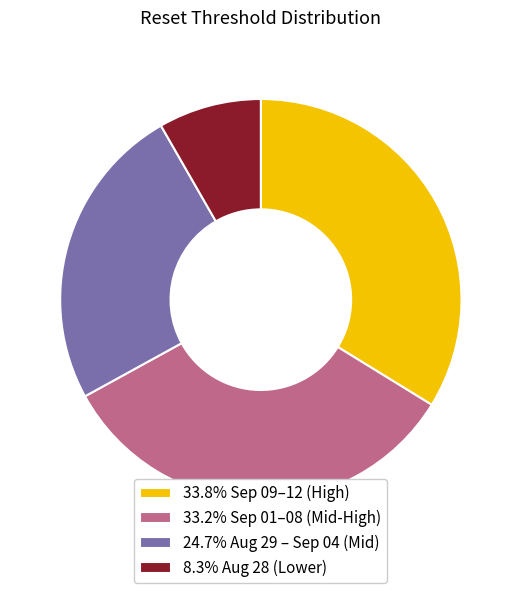

Does 33.2% Sep 01–08 (Mid-High) account for over 50% of the chart?

No